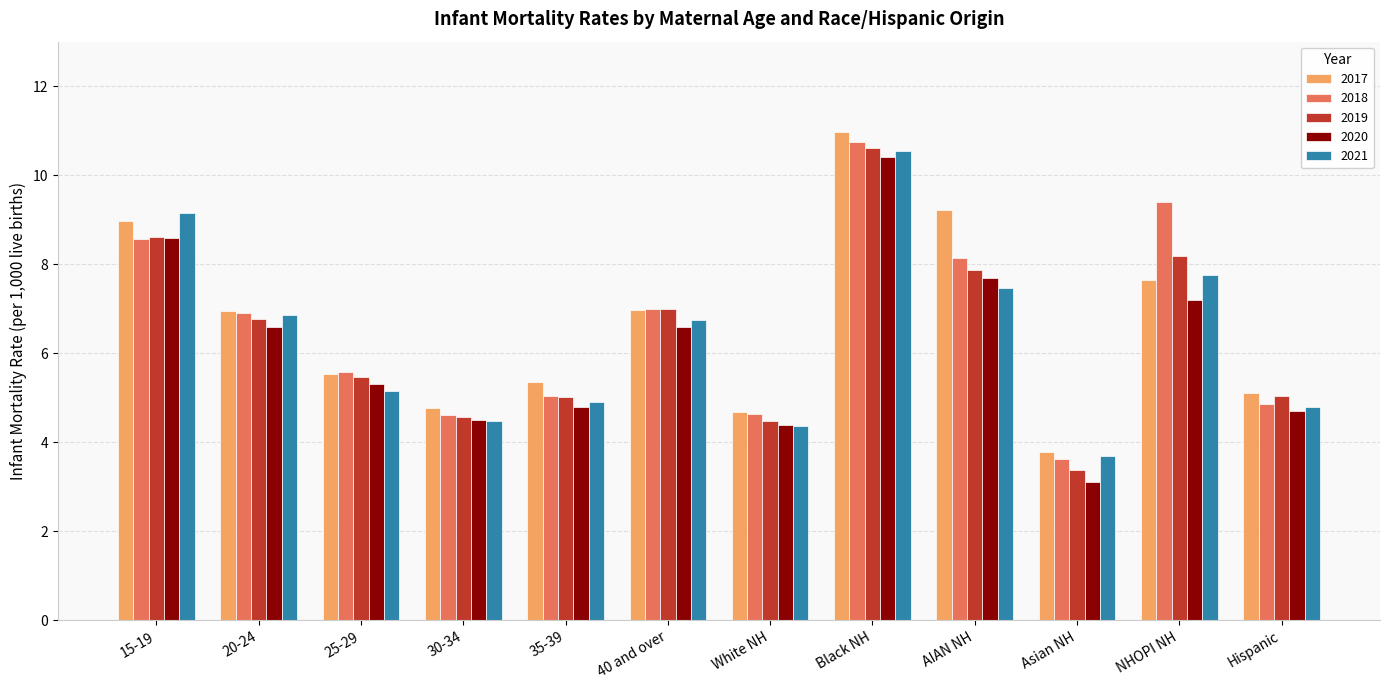

Reading right to left, what are all the values shown in this chart?

2017: 5.1	7.6	3.8	9.2	11.0	4.7	7.0	5.3	4.8	5.5	7.0	9.0
2018: 4.9	9.4	3.6	8.1	10.7	4.6	7.0	5.0	4.6	5.6	6.9	8.6
2019: 5.0	8.2	3.4	7.9	10.6	4.5	7.0	5.0	4.6	5.5	6.8	8.6
2020: 4.7	7.2	3.1	7.7	10.4	4.4	6.6	4.8	4.5	5.3	6.6	8.6
2021: 4.8	7.8	3.7	7.5	10.5	4.4	6.7	4.9	4.5	5.2	6.9	9.2